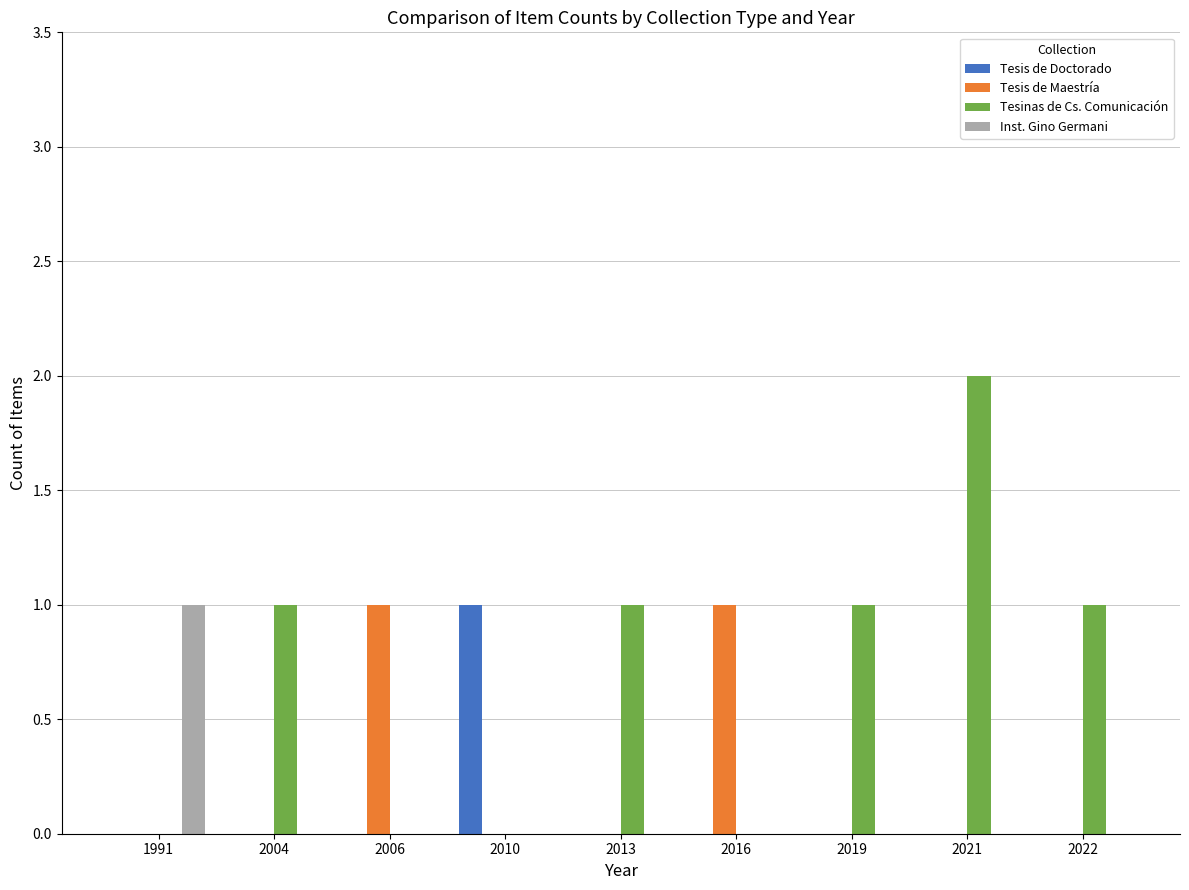

How many categories are shown in the chart?

9